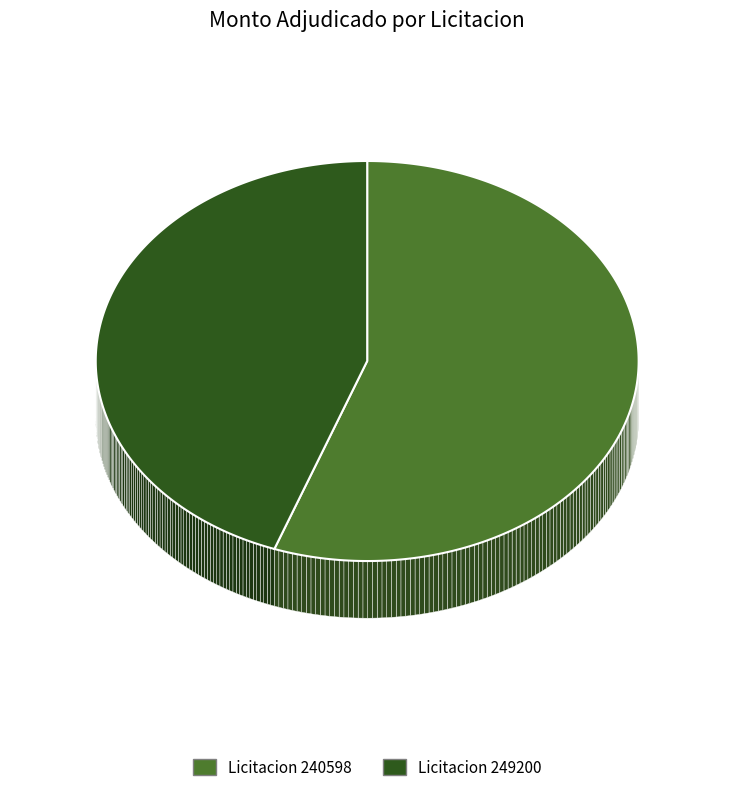

How many segments does this pie chart have?

2